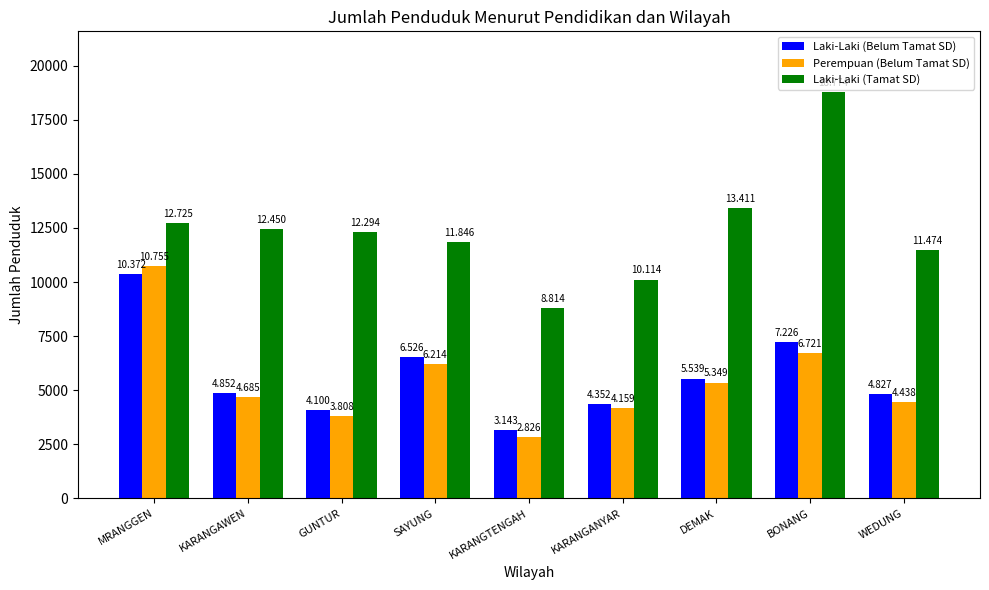

Reading left to right, list all the values displayed in this chart.

Laki-Laki (Belum Tamat SD): MRANGGEN=10372	KARANGAWEN=4852	GUNTUR=4100	SAYUNG=6526	KARANGTENGAH=3143	KARANGANYAR=4352	DEMAK=5539	BONANG=7226	WEDUNG=4827
Perempuan (Belum Tamat SD): MRANGGEN=10755	KARANGAWEN=4685	GUNTUR=3808	SAYUNG=6214	KARANGTENGAH=2826	KARANGANYAR=4159	DEMAK=5349	BONANG=6721	WEDUNG=4438
Laki-Laki (Tamat SD): MRANGGEN=12725	KARANGAWEN=12450	GUNTUR=12294	SAYUNG=11846	KARANGTENGAH=8814	KARANGANYAR=10114	DEMAK=13411	BONANG=18774	WEDUNG=11474